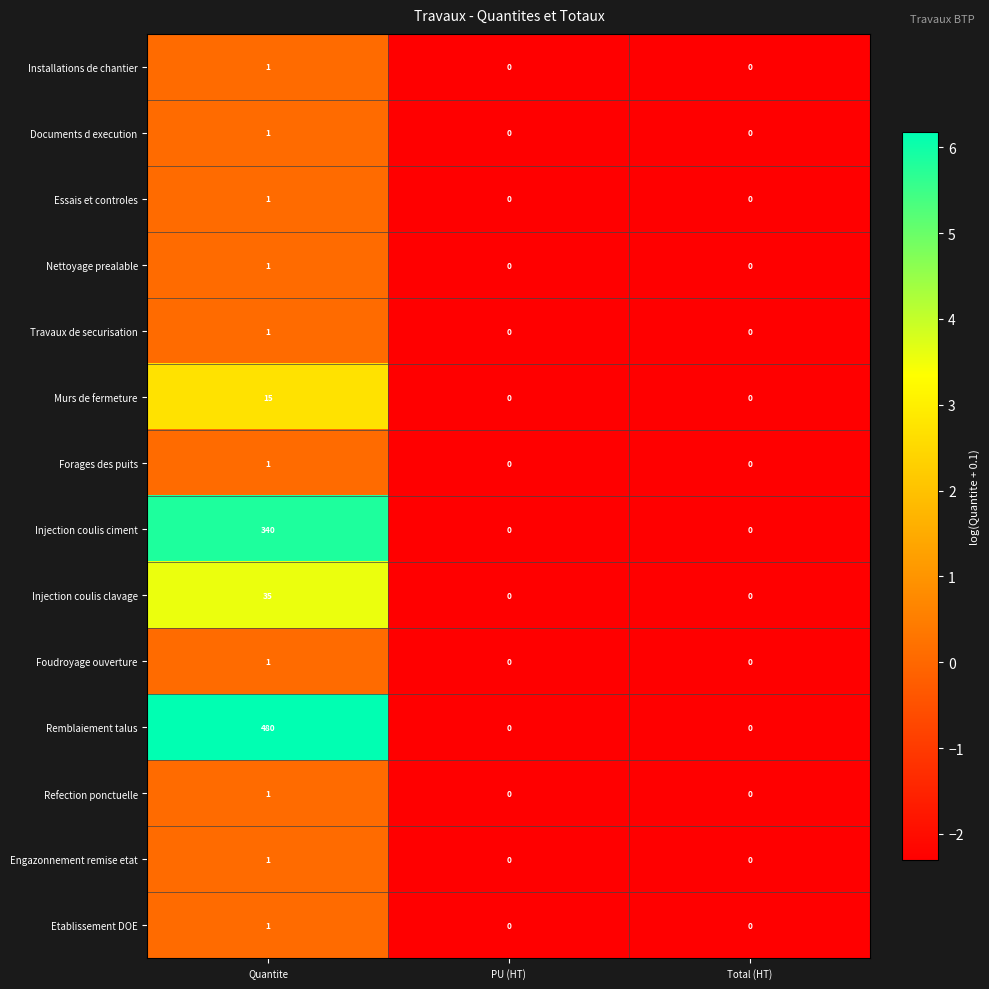

Is the value of Installations de chantier at Total (HT) greater than the value of Forages des puits at Quantite?

No